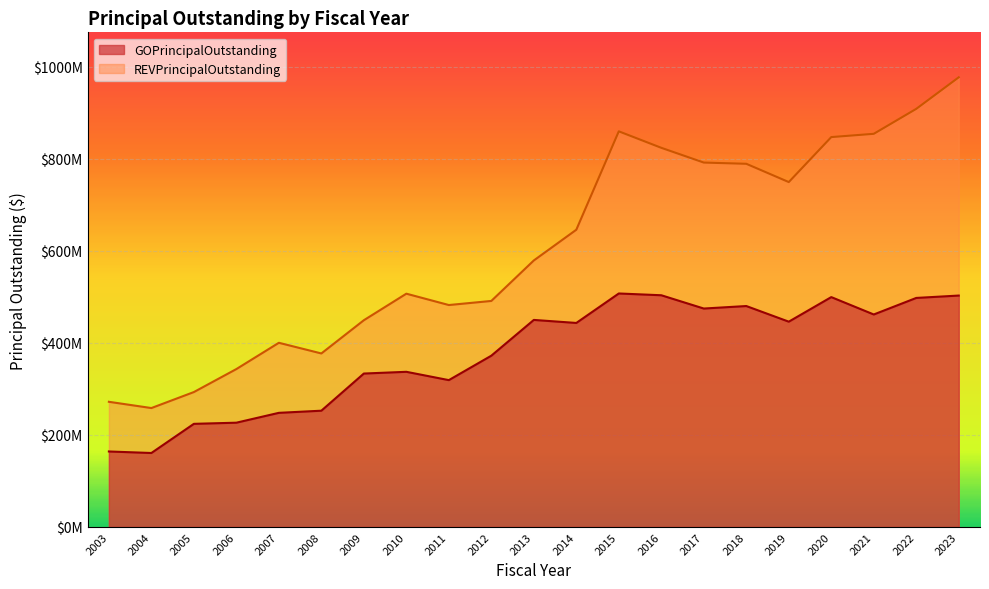

What is the average value of the GOPrincipalOutstanding series?

376523144